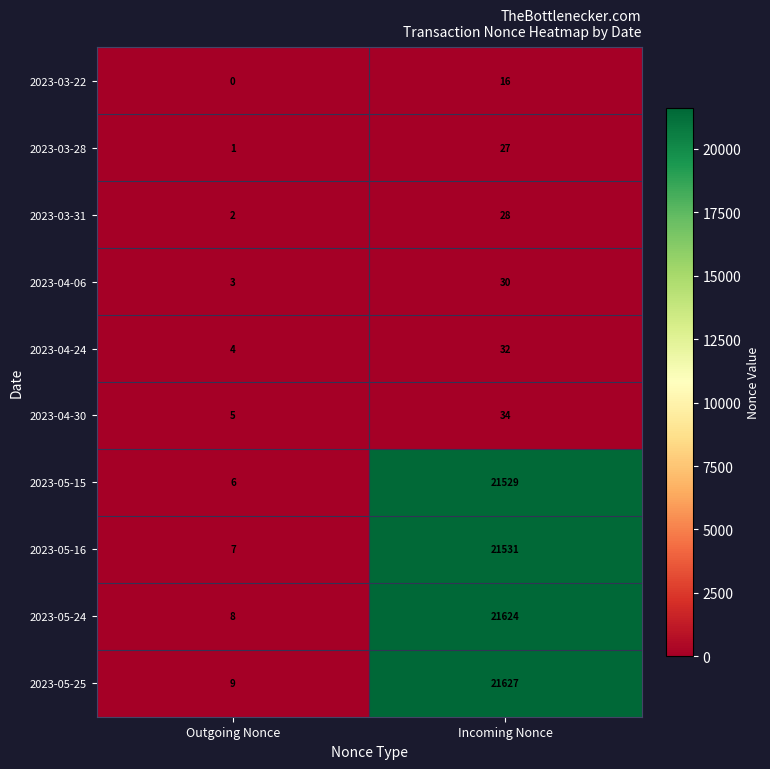

Which series has the largest range (max minus min)?

2023-05-25